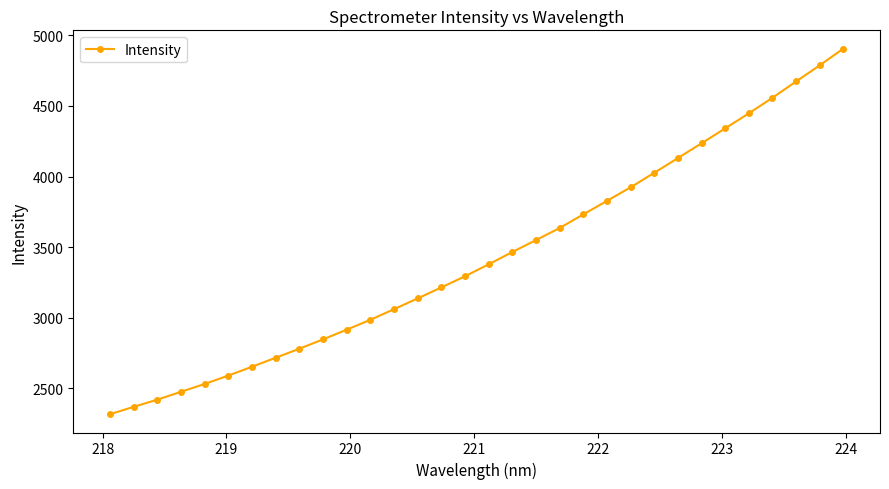

What is the value of the 14th point from the left?

3136.2